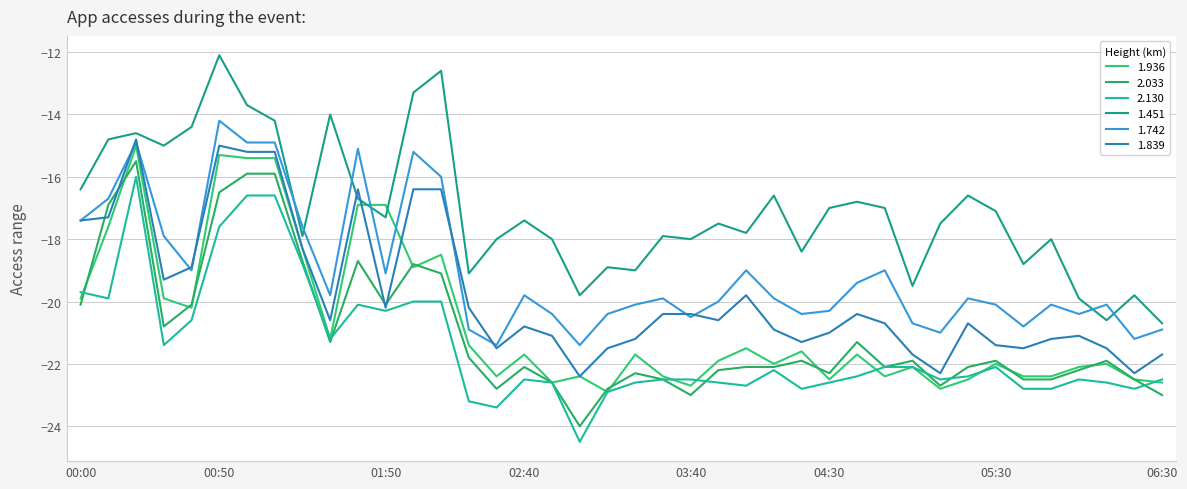

Does the chart have visible grid lines?

Yes